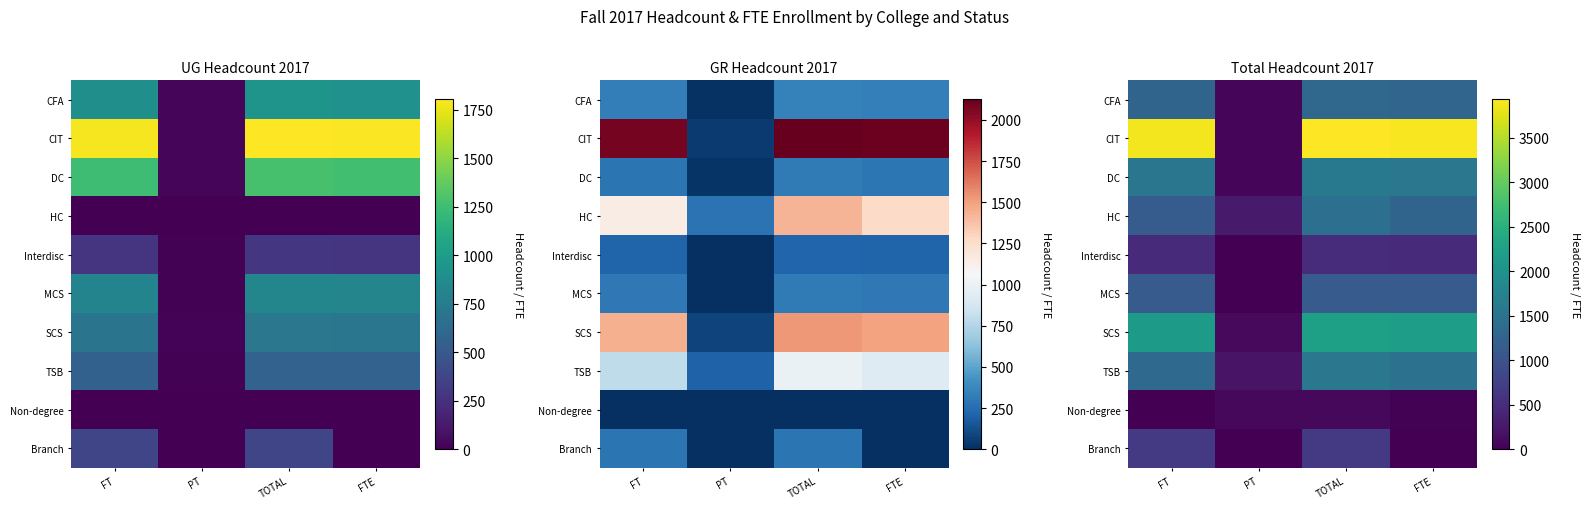

At how many categories does at least one series exceed 1365?

3